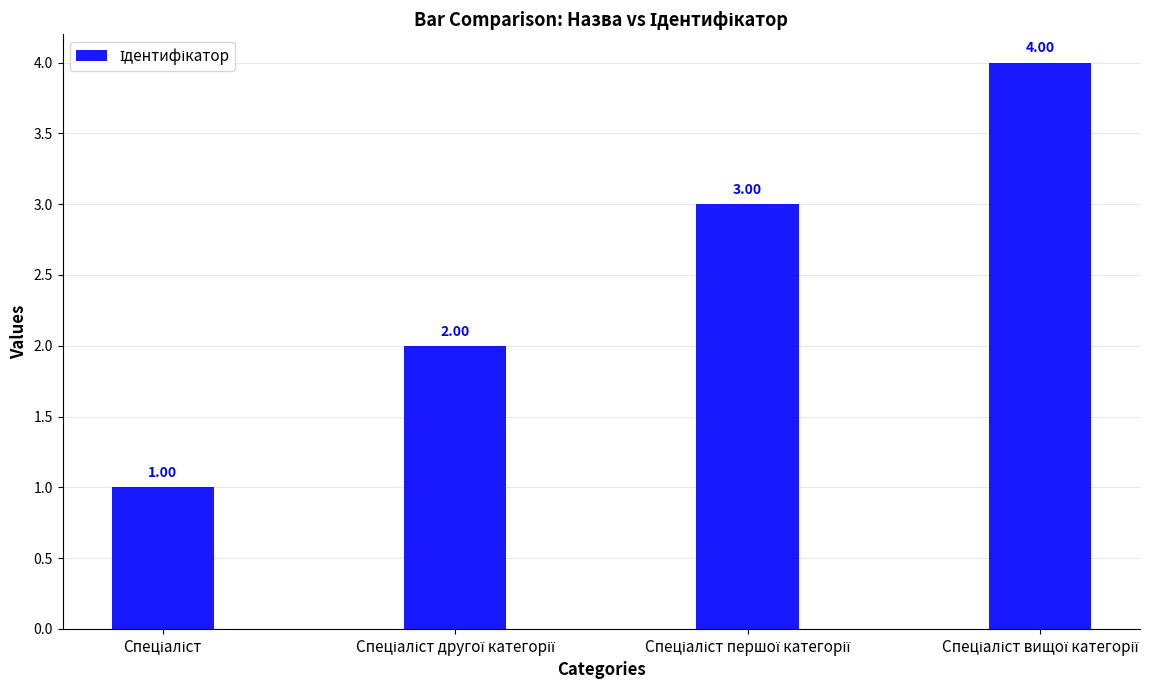

What is the sum of all values?

10